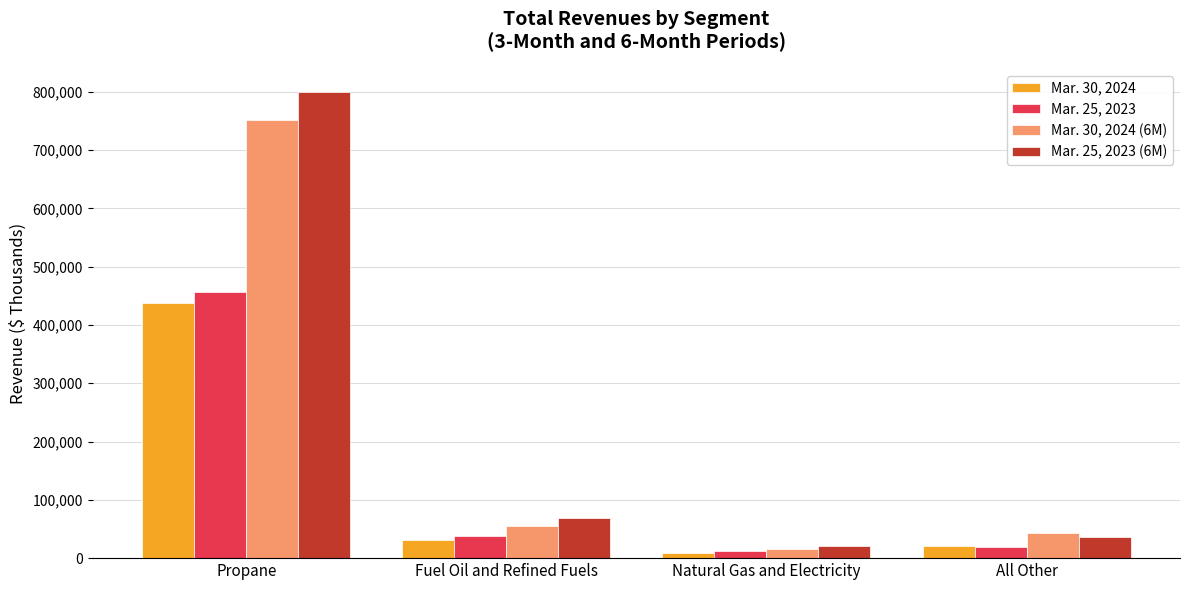

What position from the left is Propane?

1